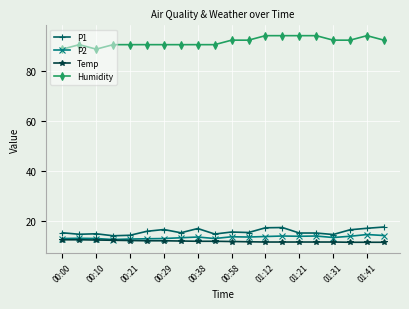

True or false: P1 and Humidity cross at least once.

False